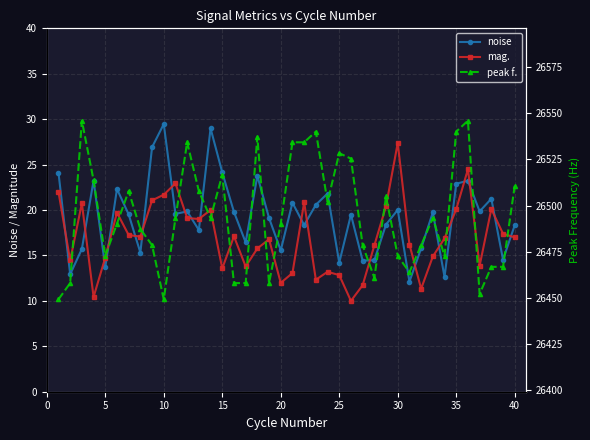

After their last crossing, which series has the higher values: noise or mag.?

noise